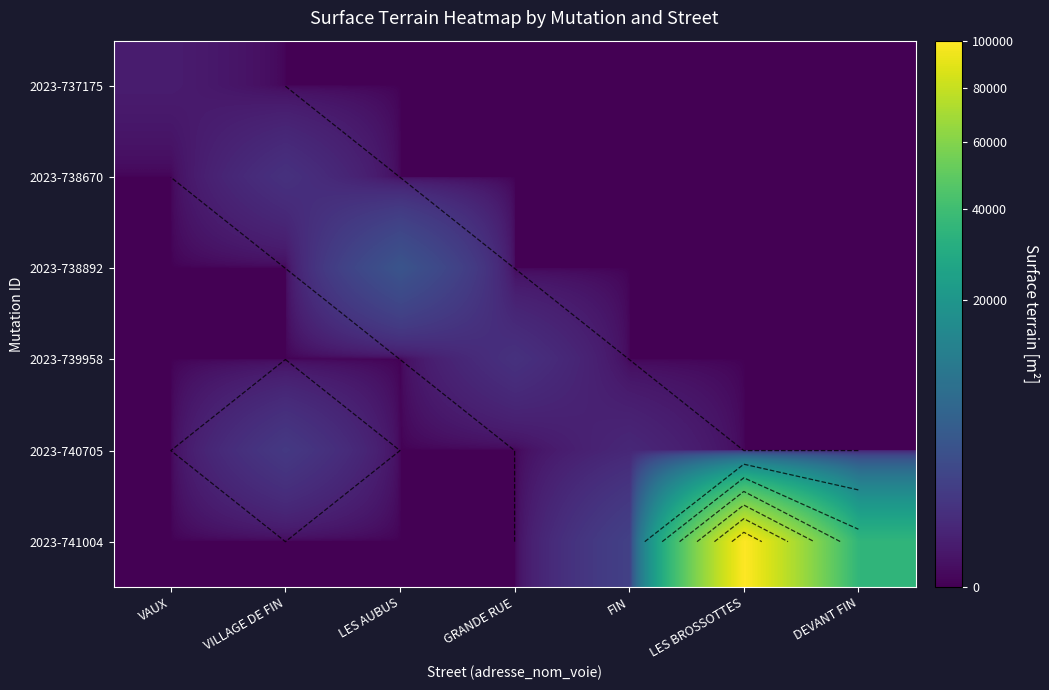

How many distinct data groups are displayed?

6